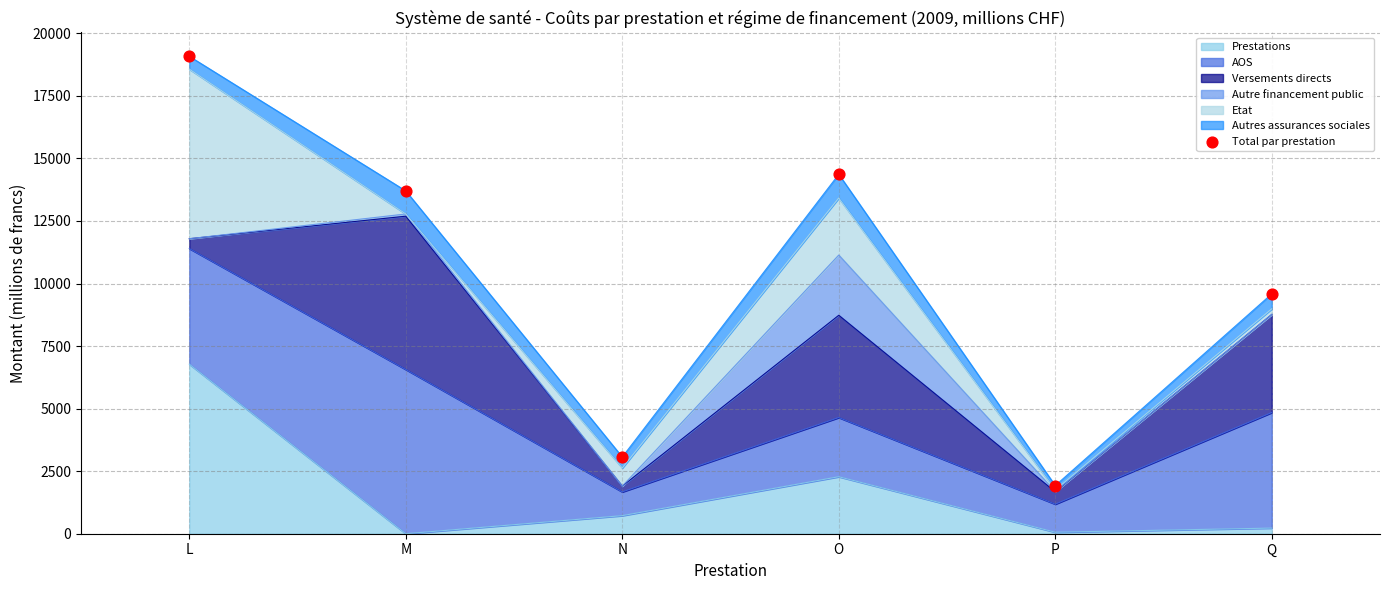

What is the ratio of the value at O to the value at M?

1.0